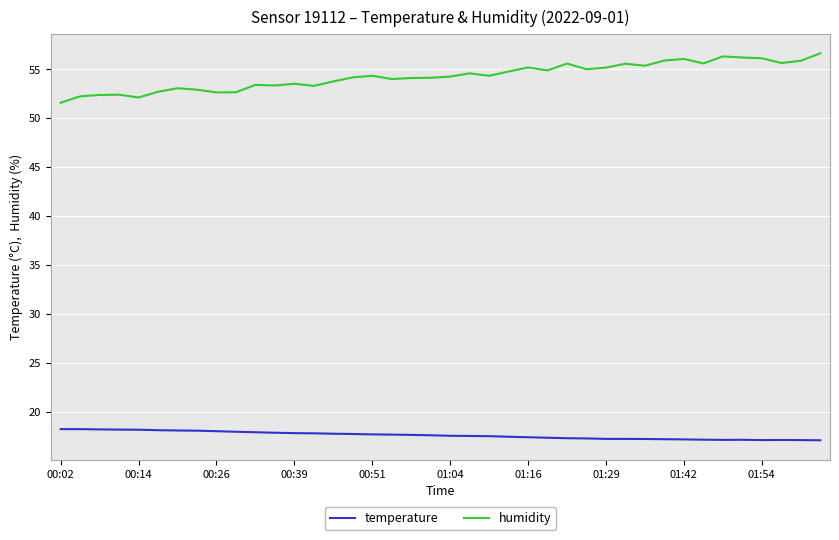

True or false: temperature and humidity intersect in this chart.

False